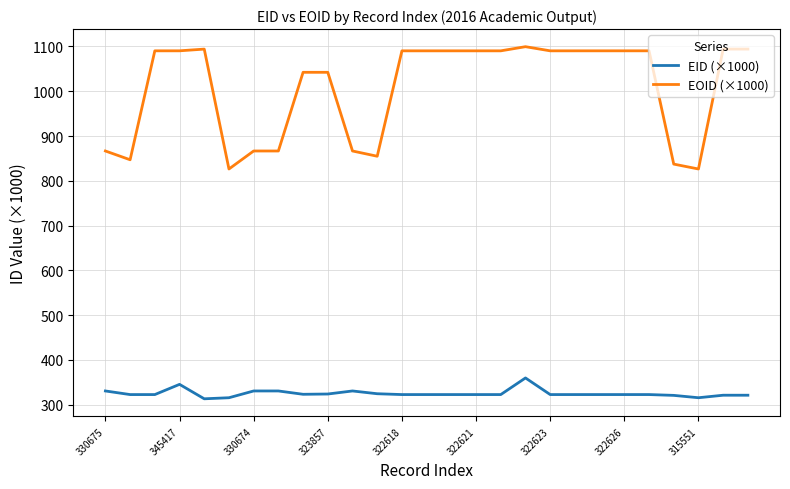

Which series has the largest total across all categories?

EOID (×1000)